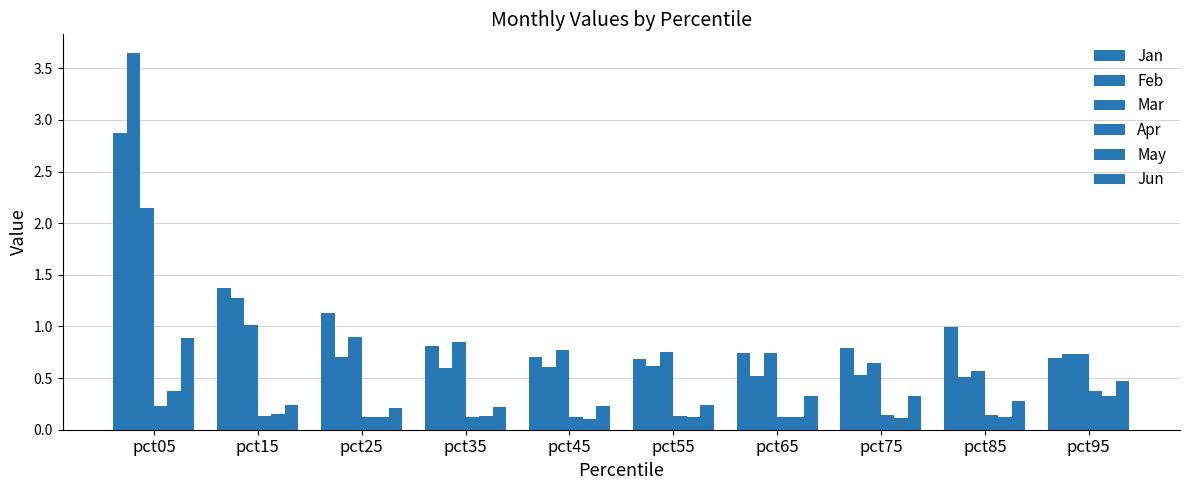

Are the bars grouped side by side (vs. stacked)?

Yes